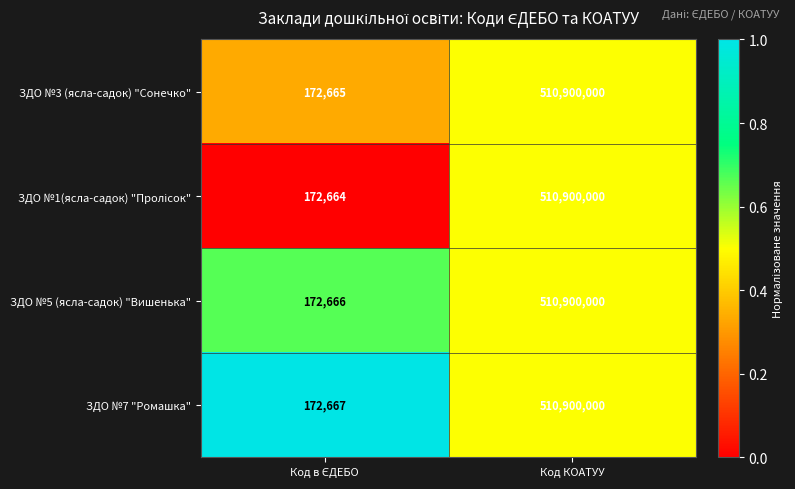

What is the total value across all series at Код КОАТУУ?

2043600000